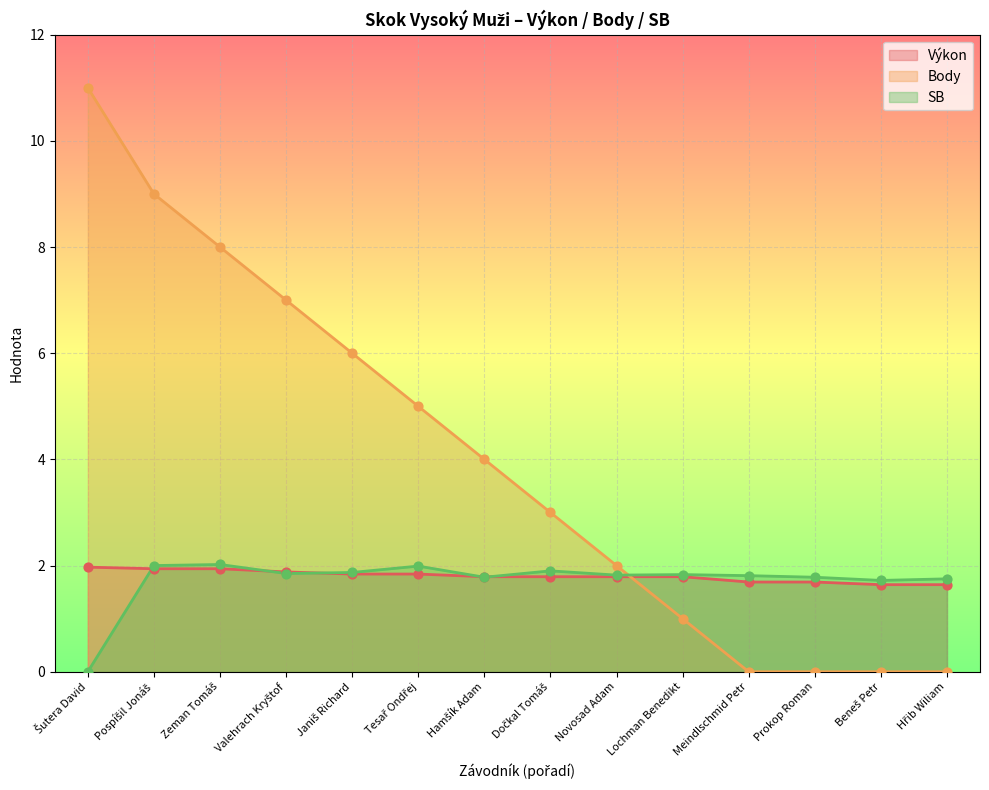

At which category is the sum across all series the highest?

Šutera David